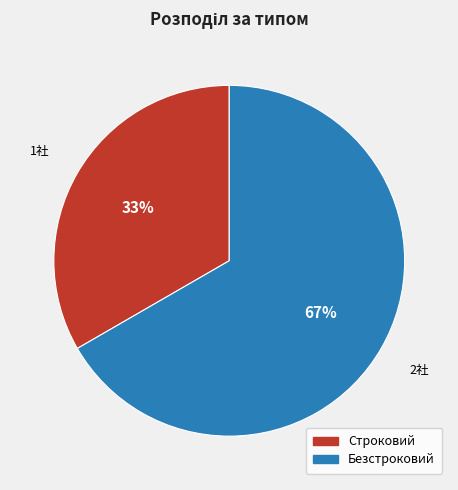

What percentage is the Строковий slice, to the nearest percent?

33%